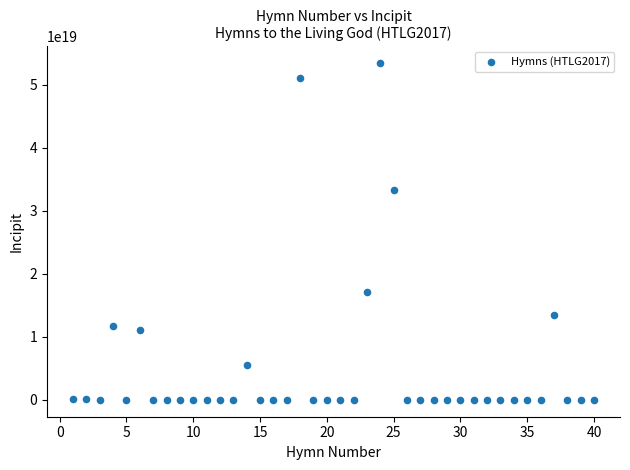

What Y value in the scatter plot is closest to 26716067278278356992?

33332211117766512640